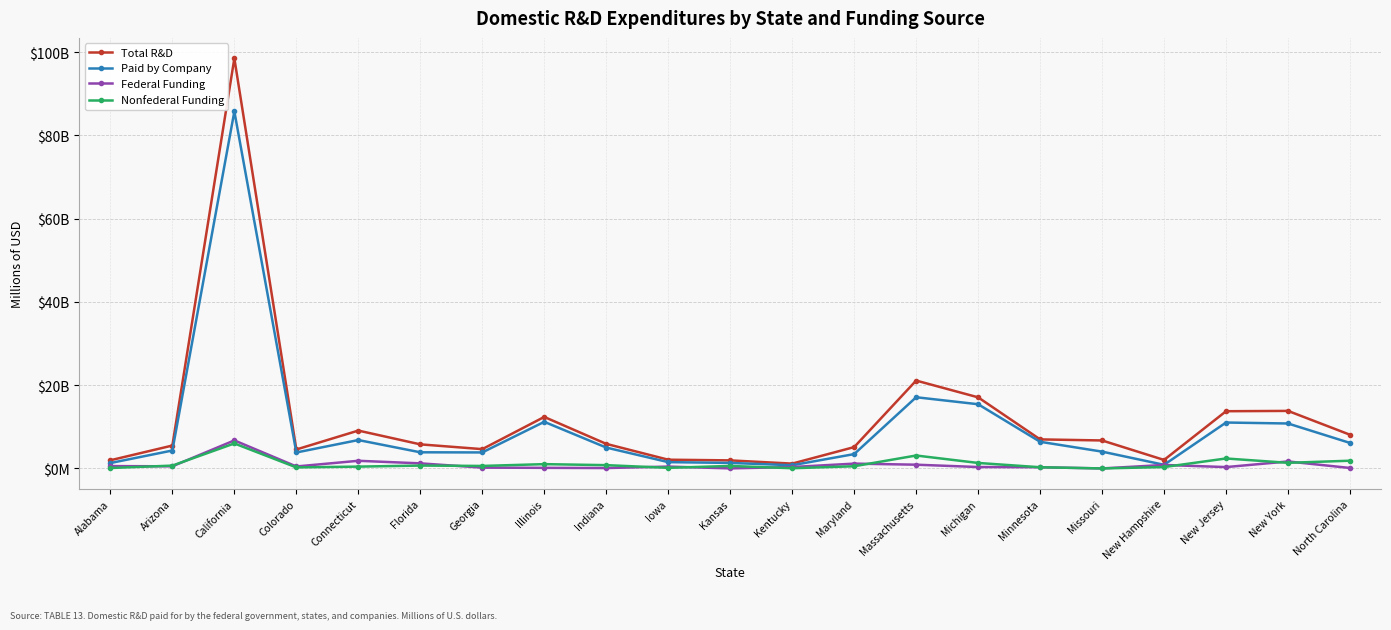

True or false: Total R&D and Paid by Company intersect in this chart.

False